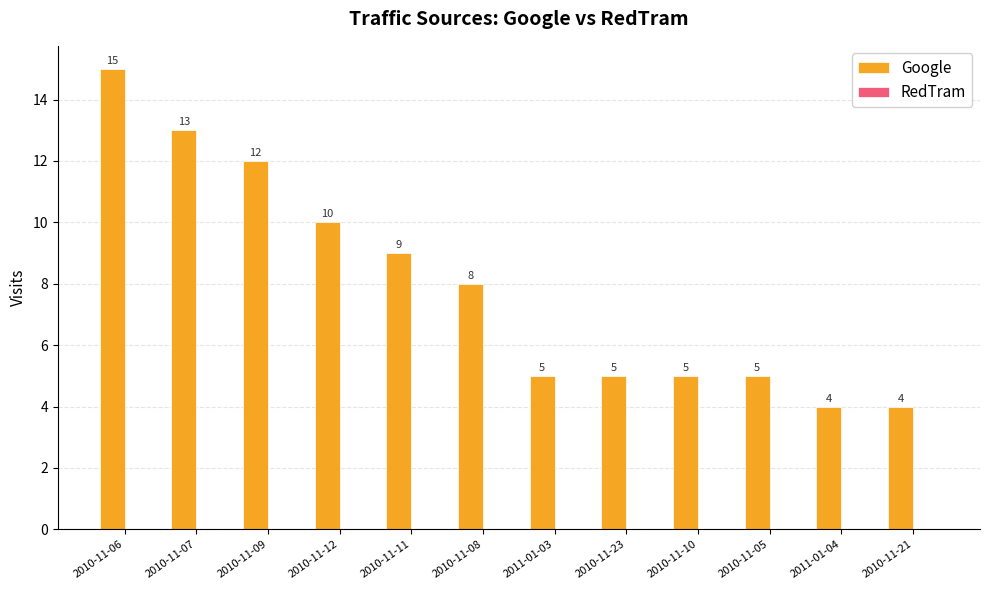

What position from the left is 2011-01-04?

11